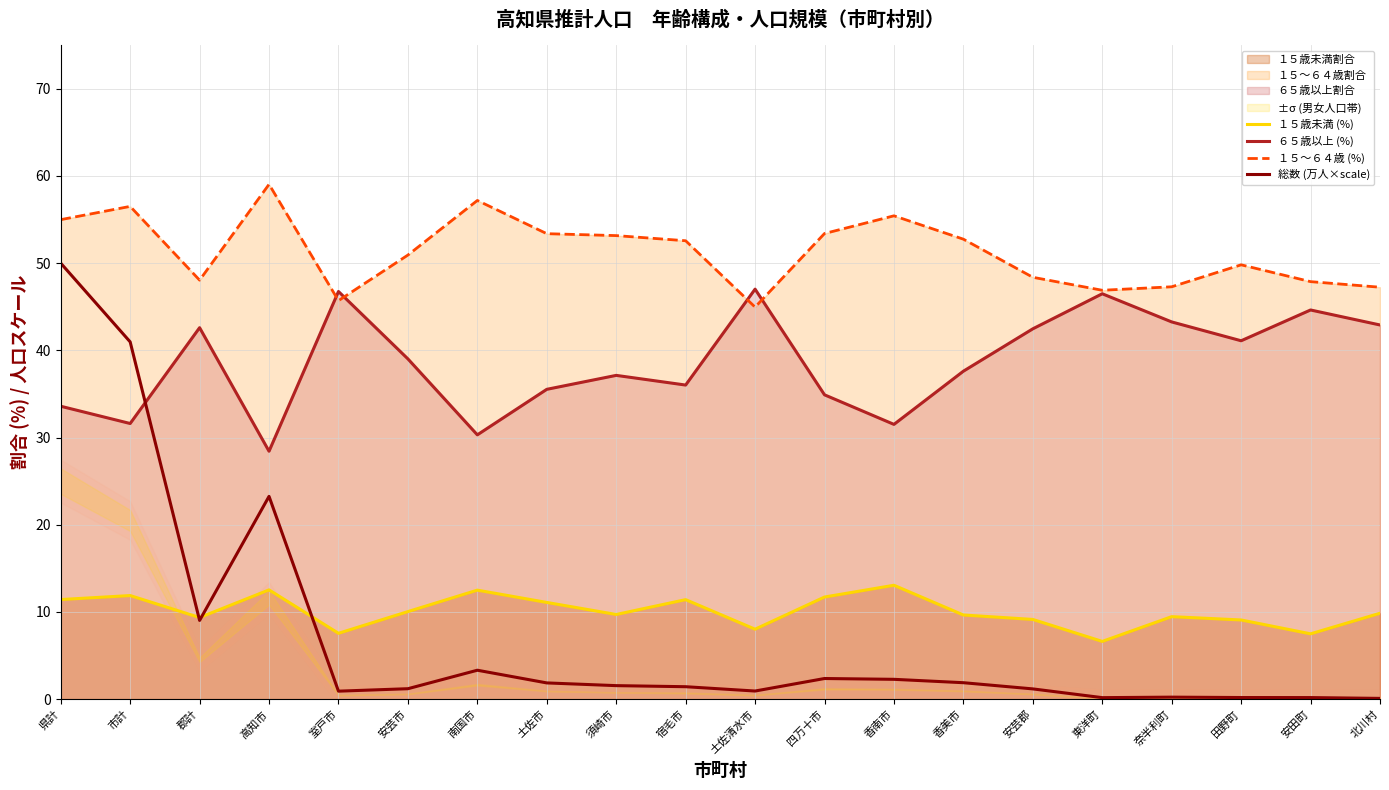

What is the total value across all series at 須崎市?

101.5